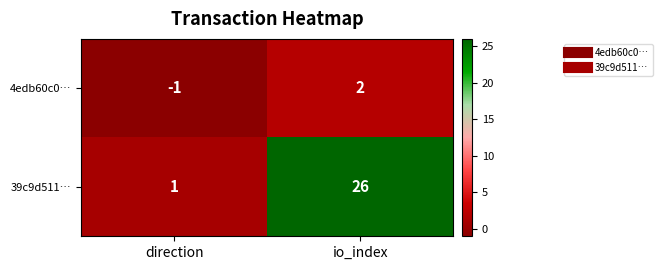

At direction, list the series in order from largest to smallest.

39c9d511…, 4edb60c0…